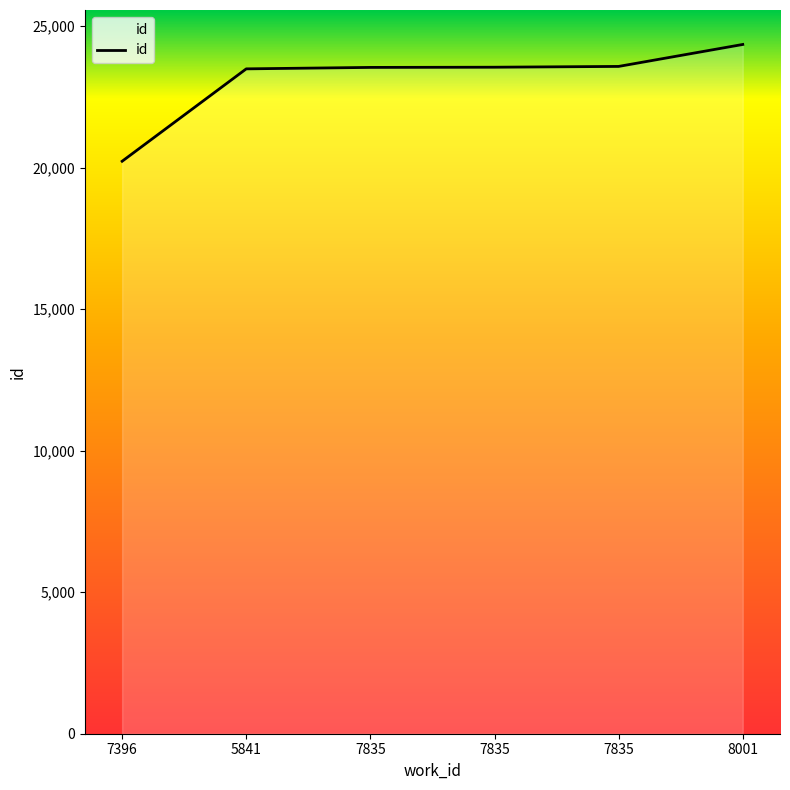

True or false: there are more than 2 points higher than both neighbors.

False